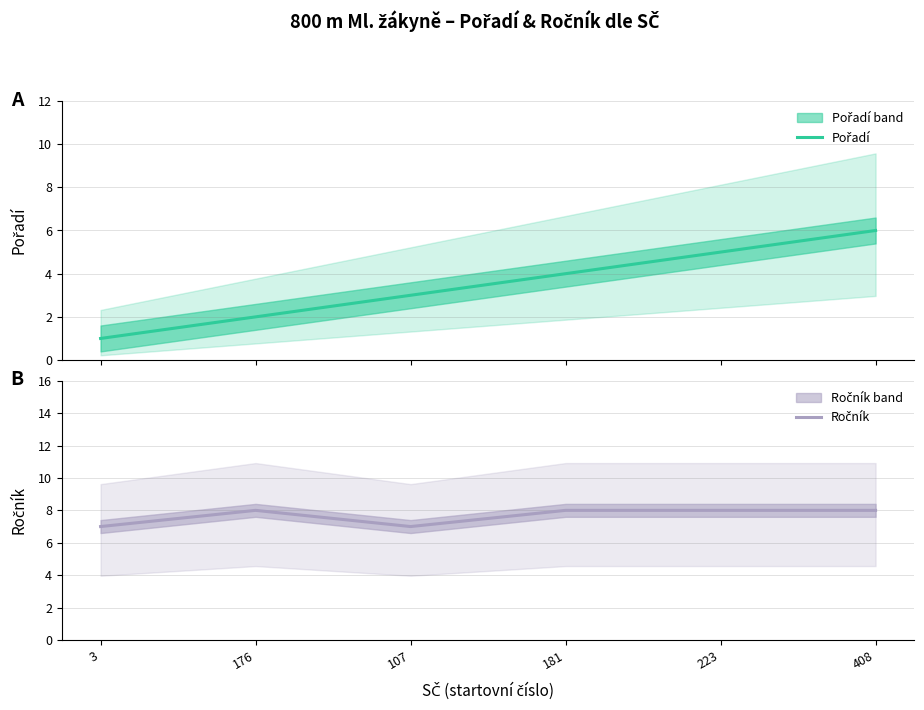

Rank the series at 223 from lowest to highest value.

Pořadí, Ročník